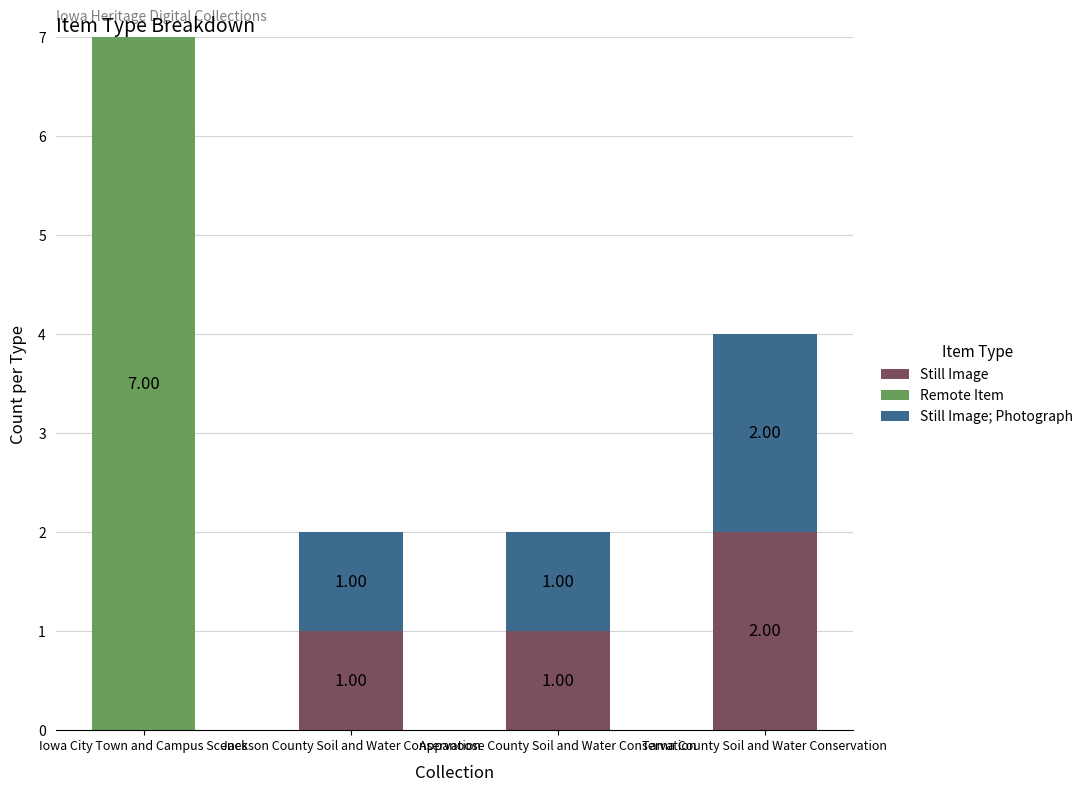

How many categories are shown in the chart?

4